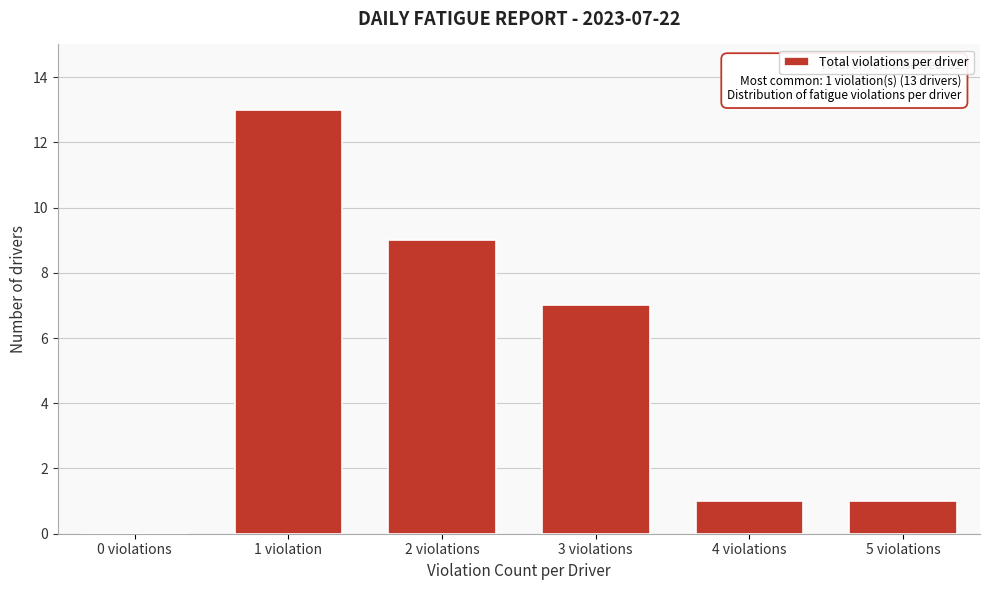

Reading left to right, transcribe all the data shown in this chart.

0 violations=0	1 violation=13	2 violations=9	3 violations=7	4 violations=1	5 violations=1